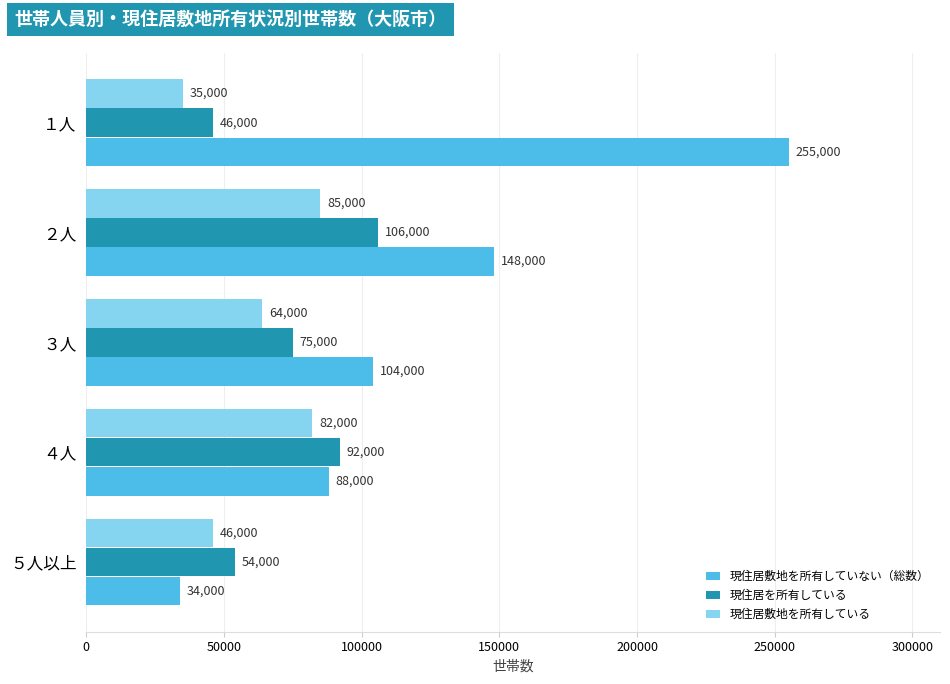

Read the 現住居を所有している value at ４人.

92000